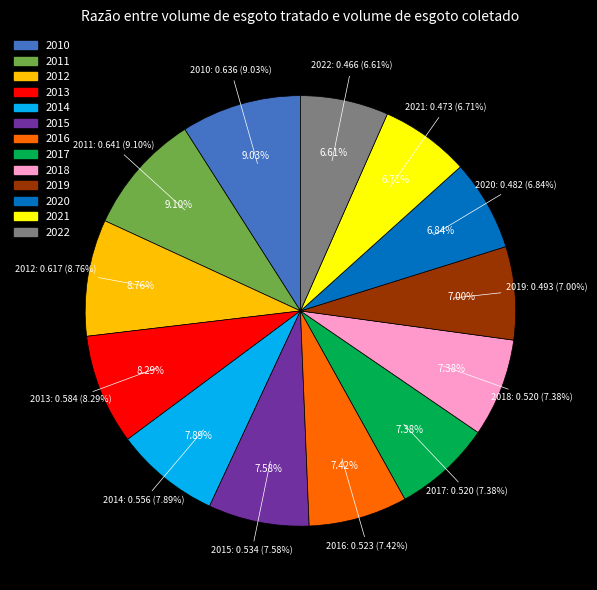

How many segments does this pie chart have?

13